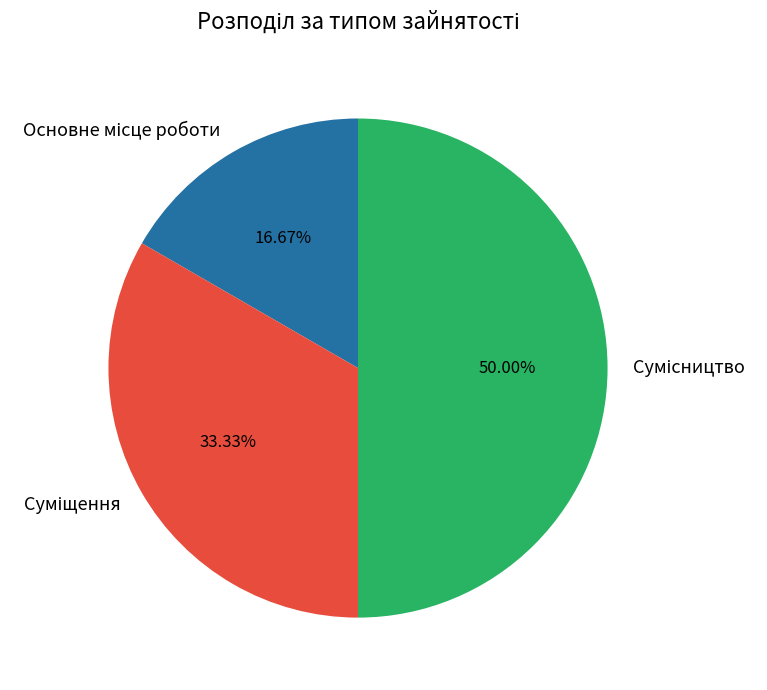

To the nearest percent, what is the difference between the Основне місце роботи and Сумісництво slice percentages?

33%